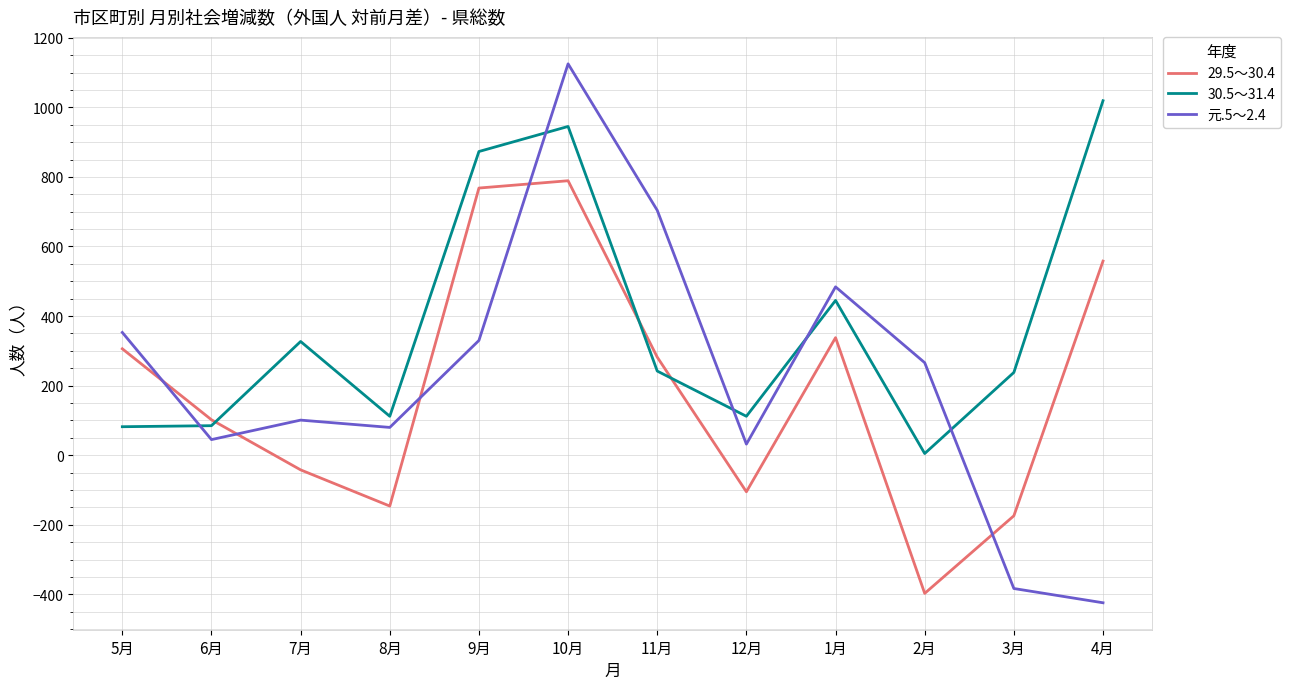

Which series changed the most between 5月 and 11月?

元.5～2.4